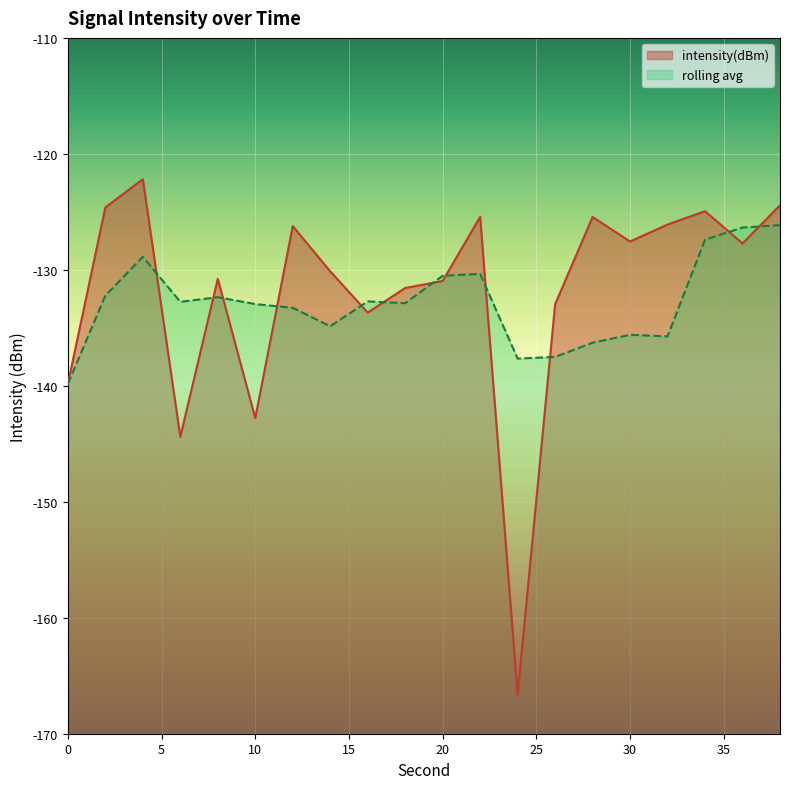

What value does the data have at 34?

-124.9